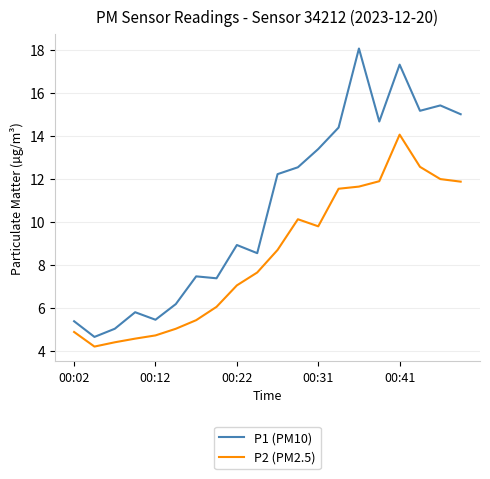

What is the minimum value for P1 (PM10)?

4.7